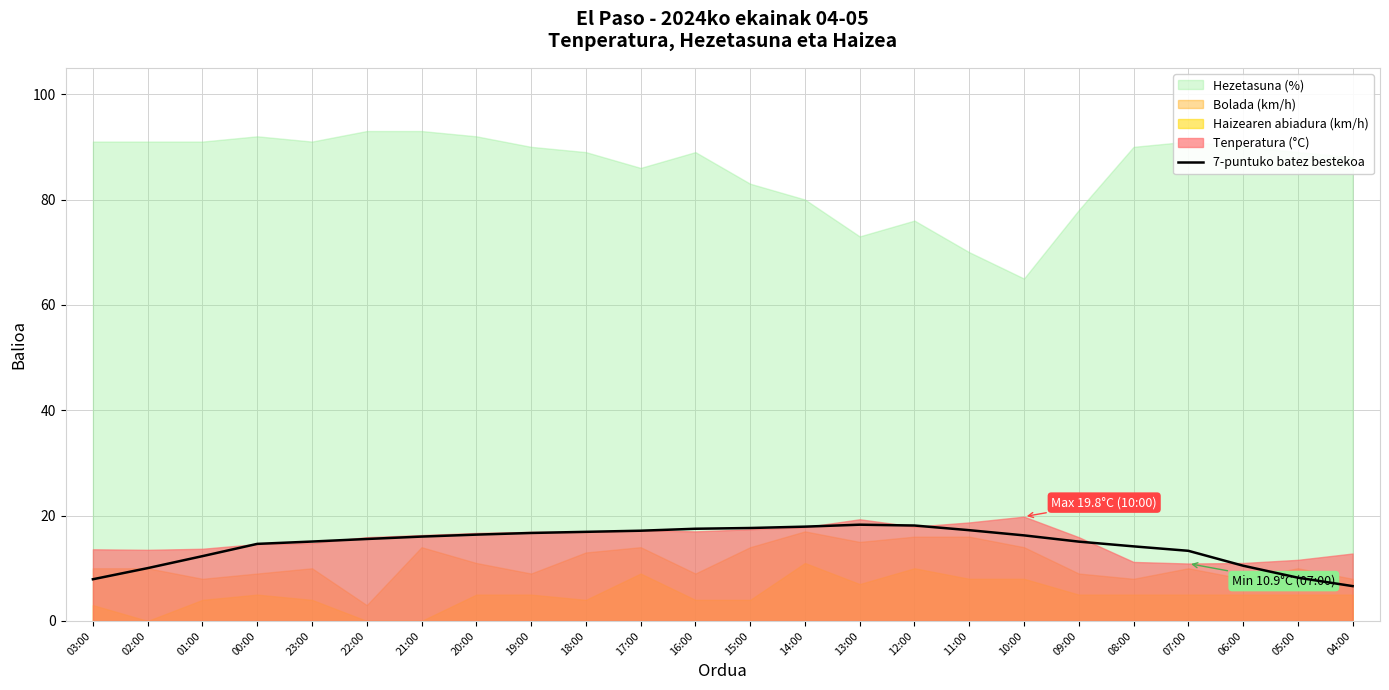

Which has a higher value, 21:00 or 19:00?

19:00